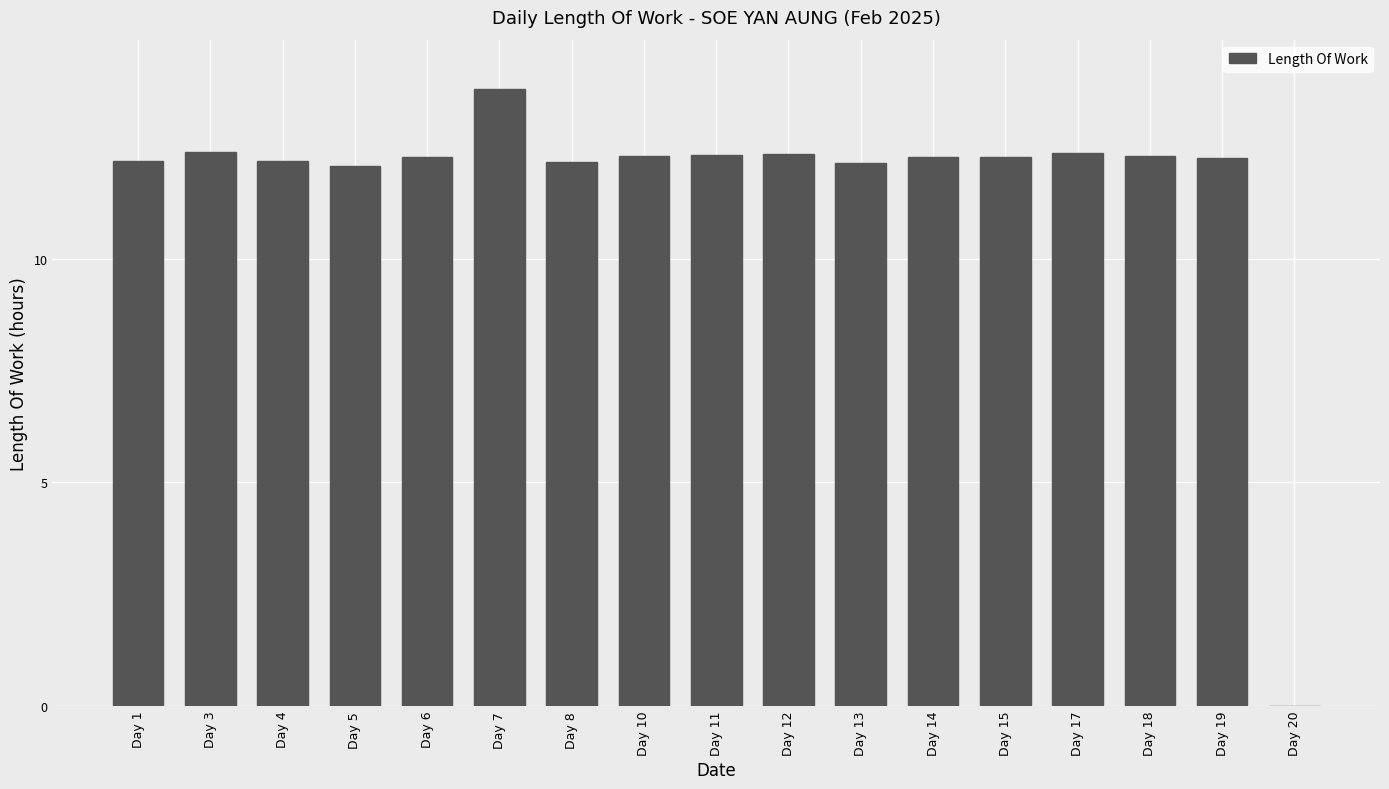

Is it true that the value at Day 7 is 13.8?

True